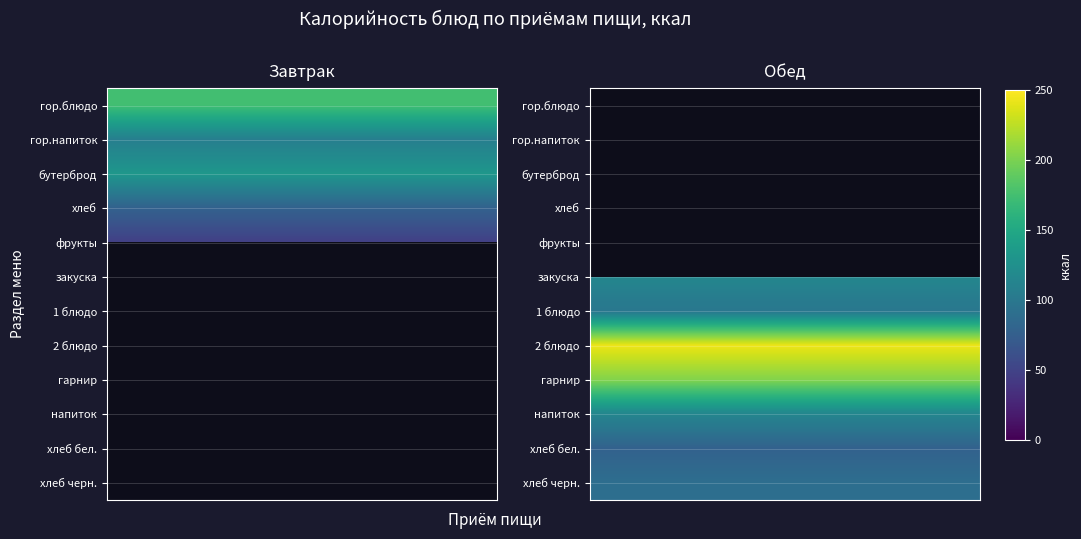

Which has a higher value, бутерброд or фрукты?

бутерброд